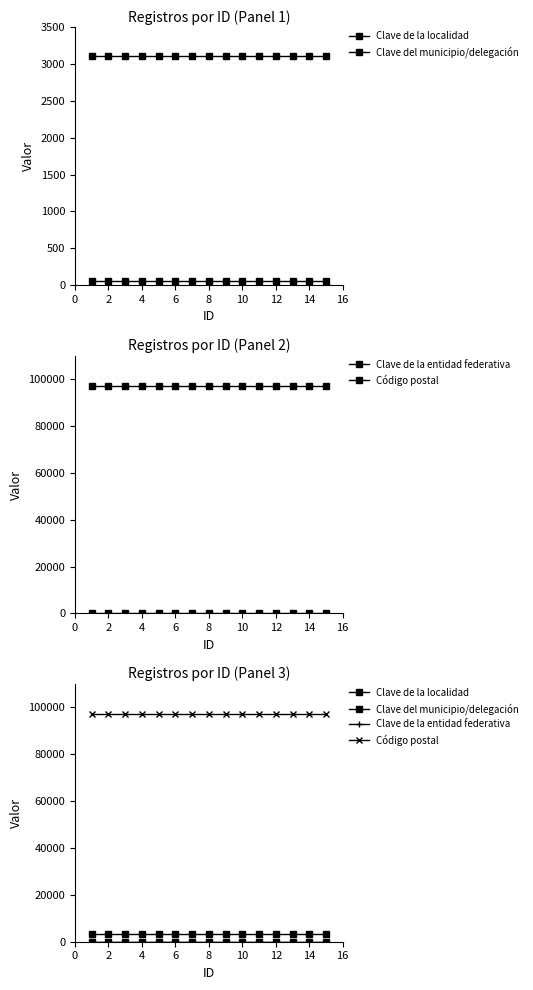

True or false: Clave de la entidad federativa and Código postal cross at least once.

False